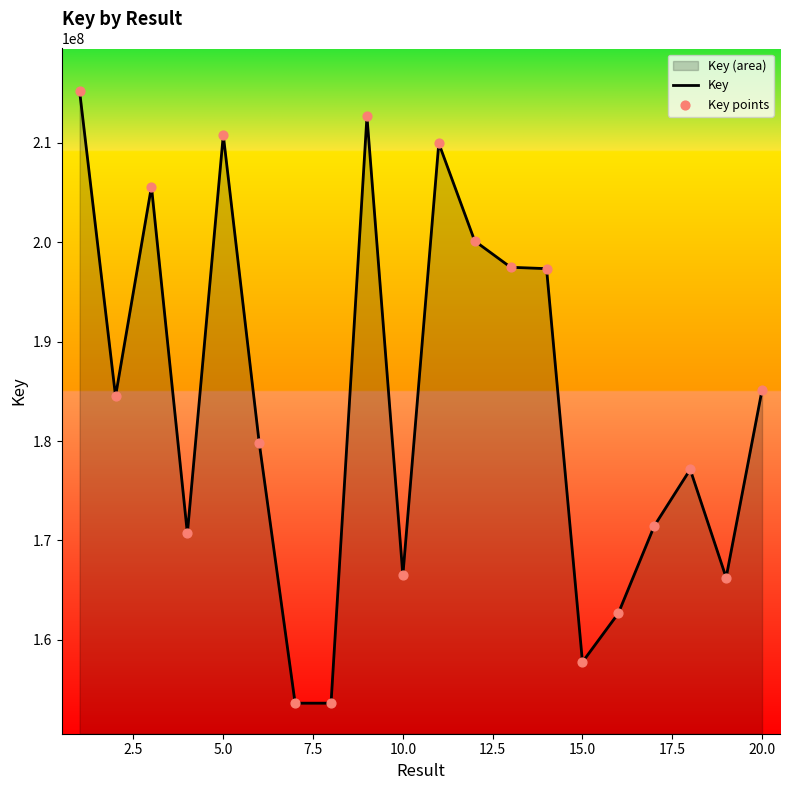

What is the greatest value displayed?

215183395